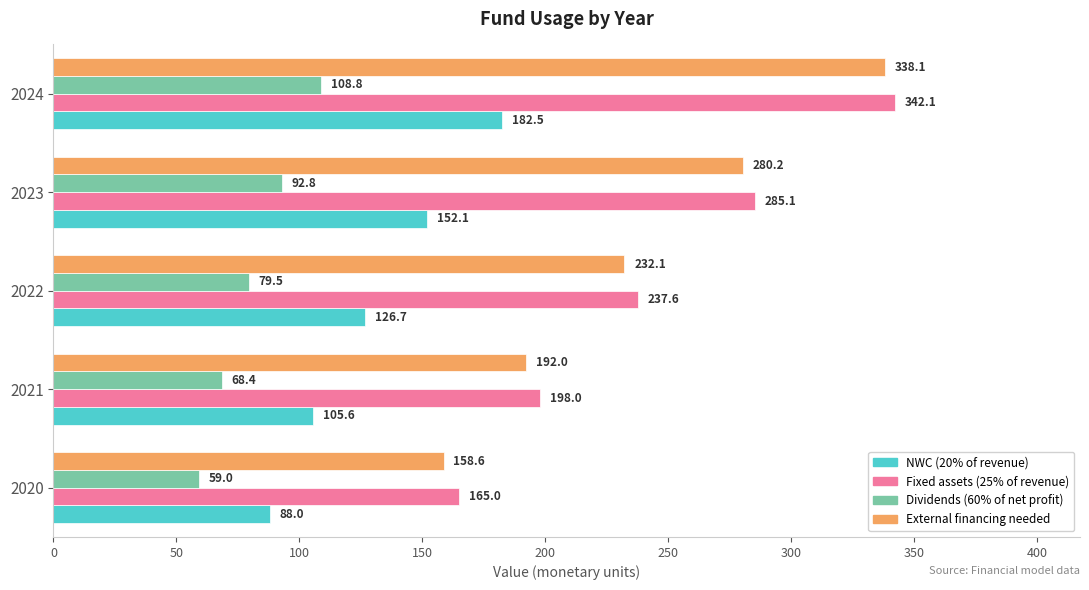

At which label is Fixed assets (25% of revenue) closest to 253?

2022